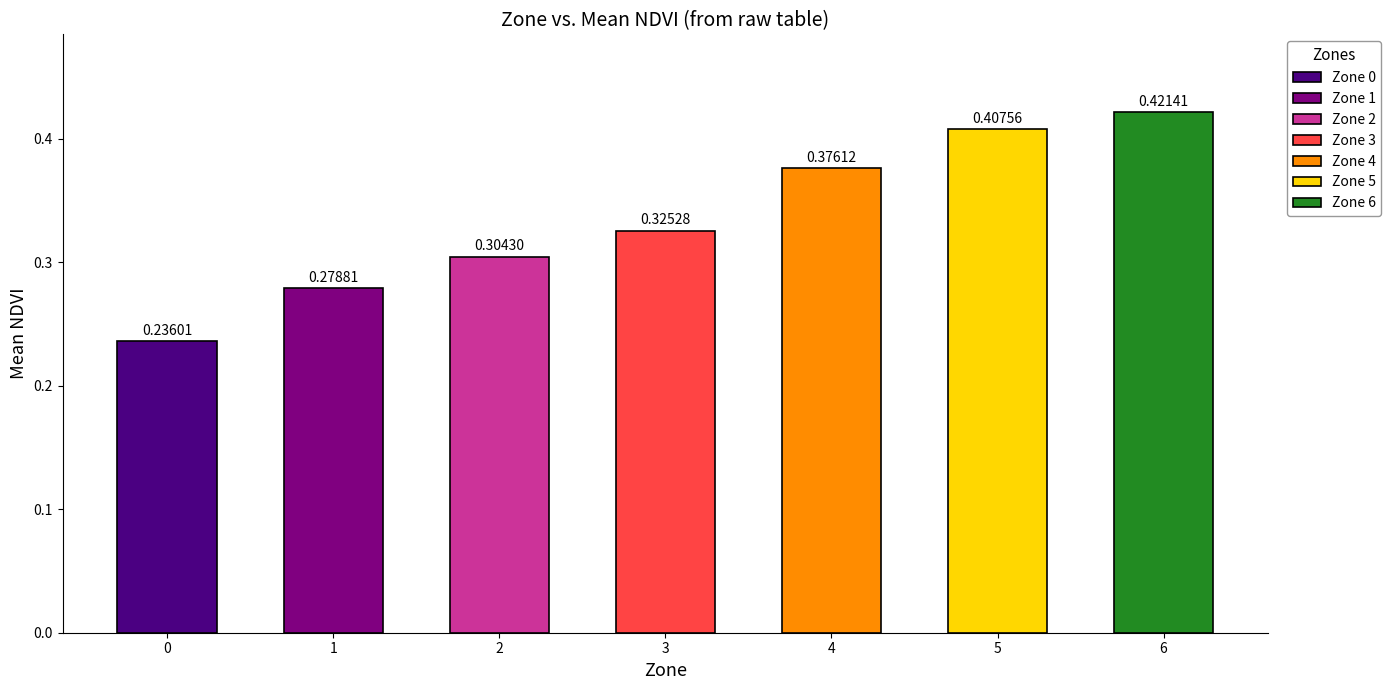

List the labels in order of value, smallest first.

0, 1, 2, 3, 4, 5, 6